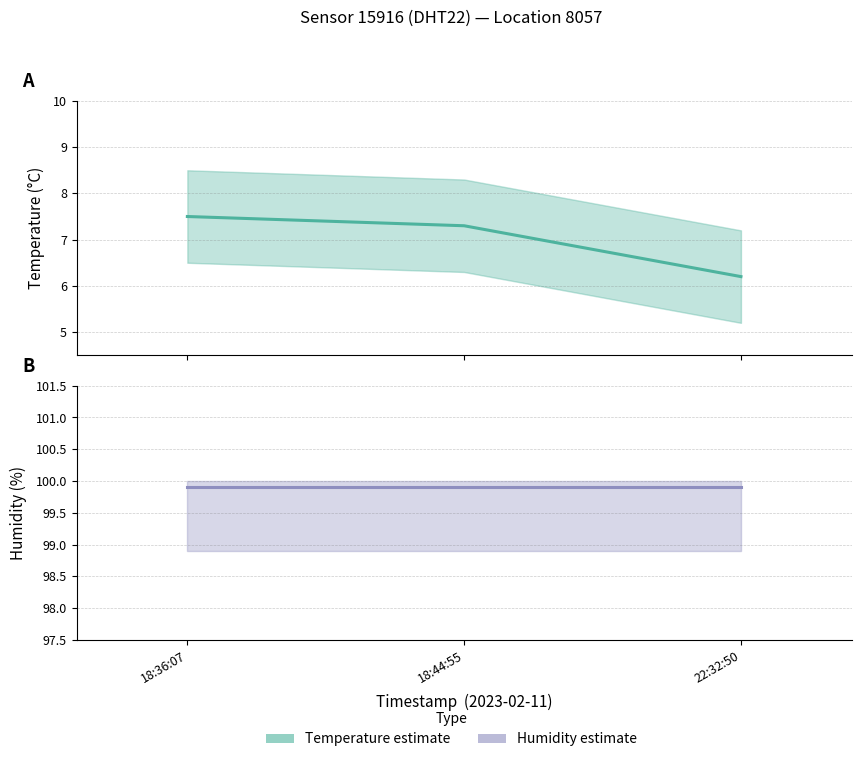

Rank the series at 18:36:07 from lowest to highest value.

temperature, humidity